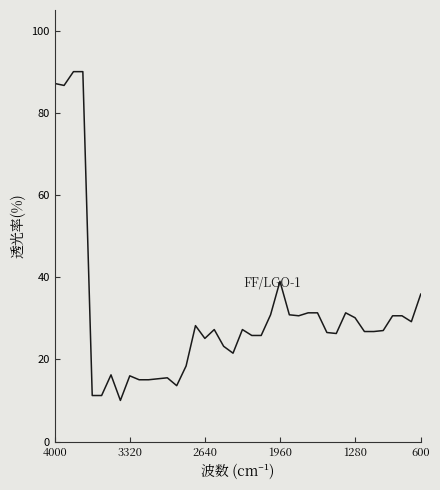

What is the smallest value displayed?

10.0